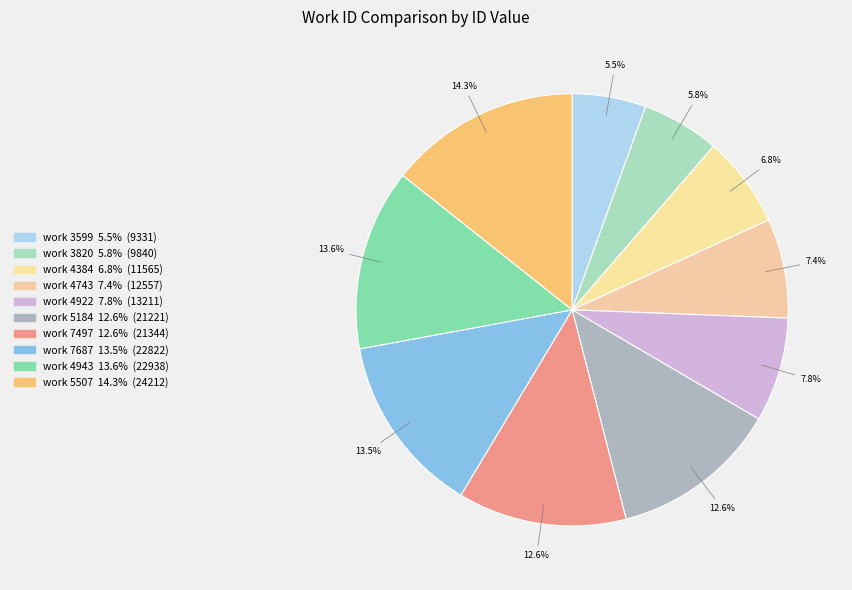

To the nearest percent, what is the difference between the largest and smallest slice percentages?

9%